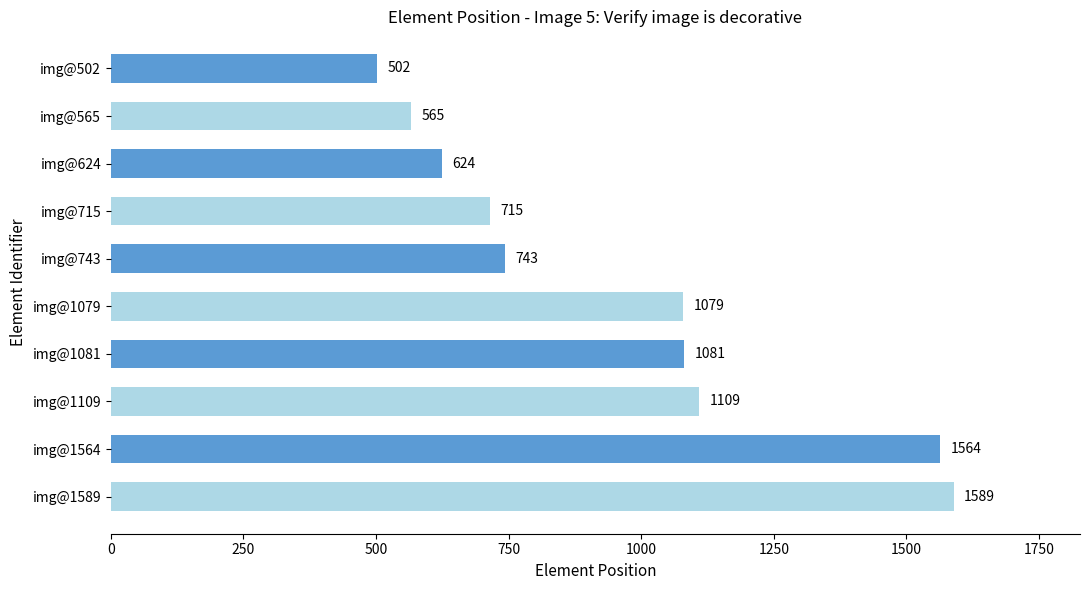

How many bars are there in total?

10